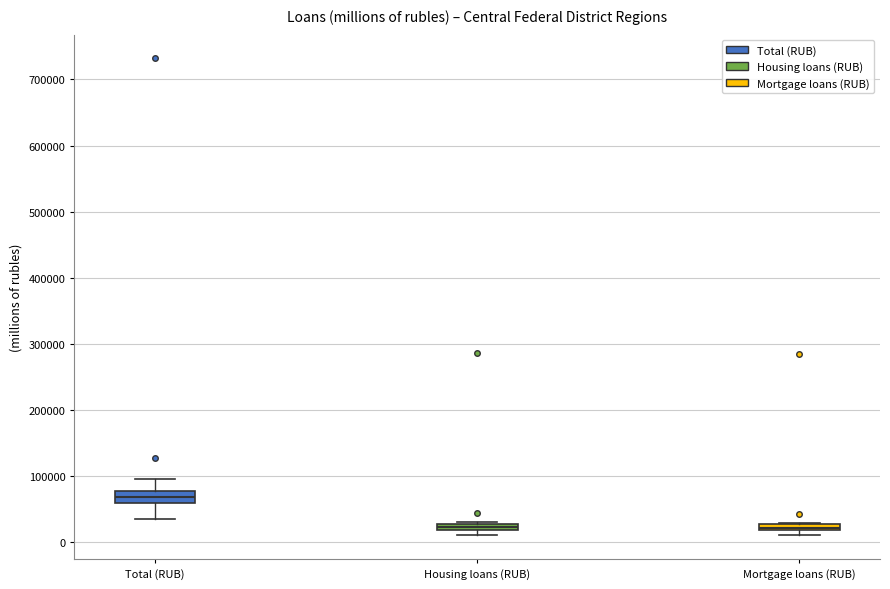

Where is the lower edge of the box for Housing loans (RUB) on the y-axis? The values are not printed on the chart, so give them approximately, as read against the axis.

20000